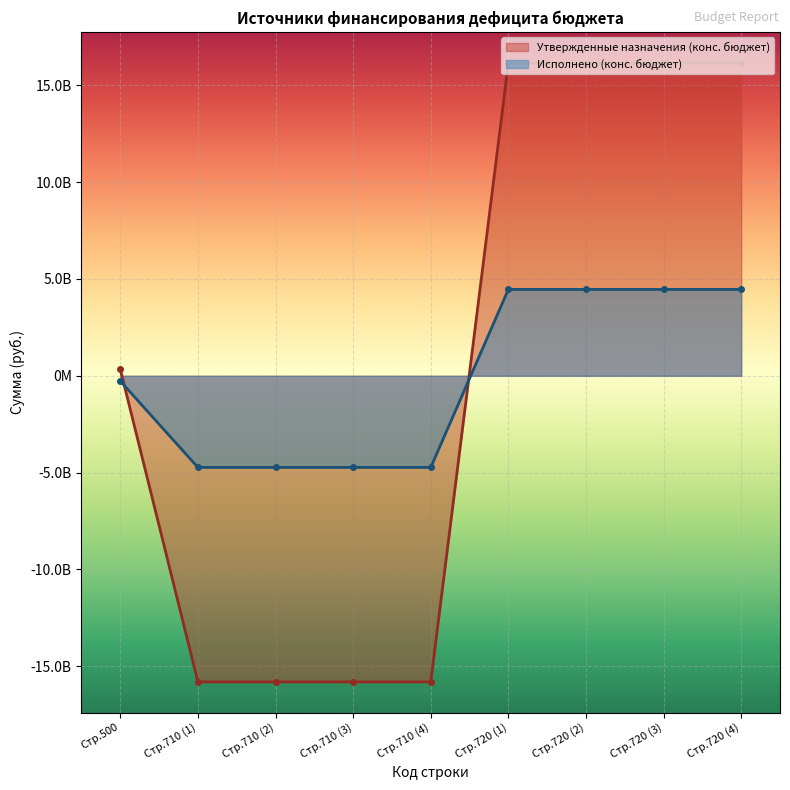

What is the maximum value for Исполнено (конс. бюджет)?

4461084504.1